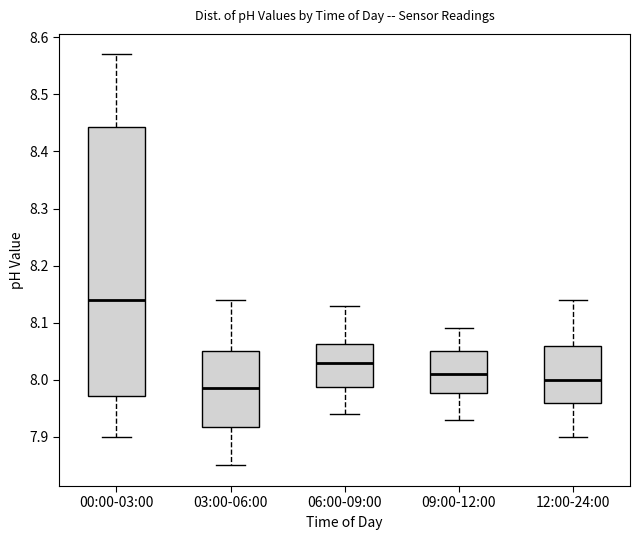

Which box is the tallest, from its lower edge to its upper edge?

00:00-03:00